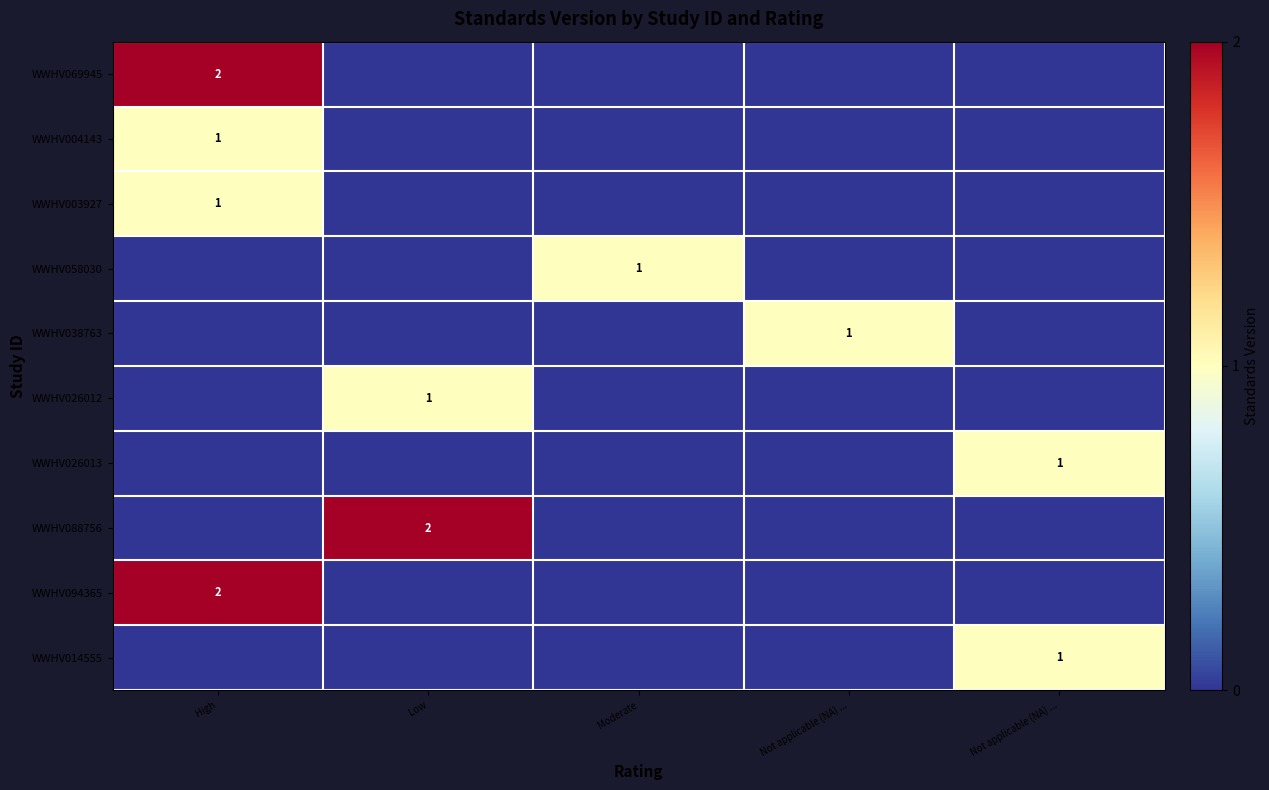

At how many categories does at least one series exceed 0?

5